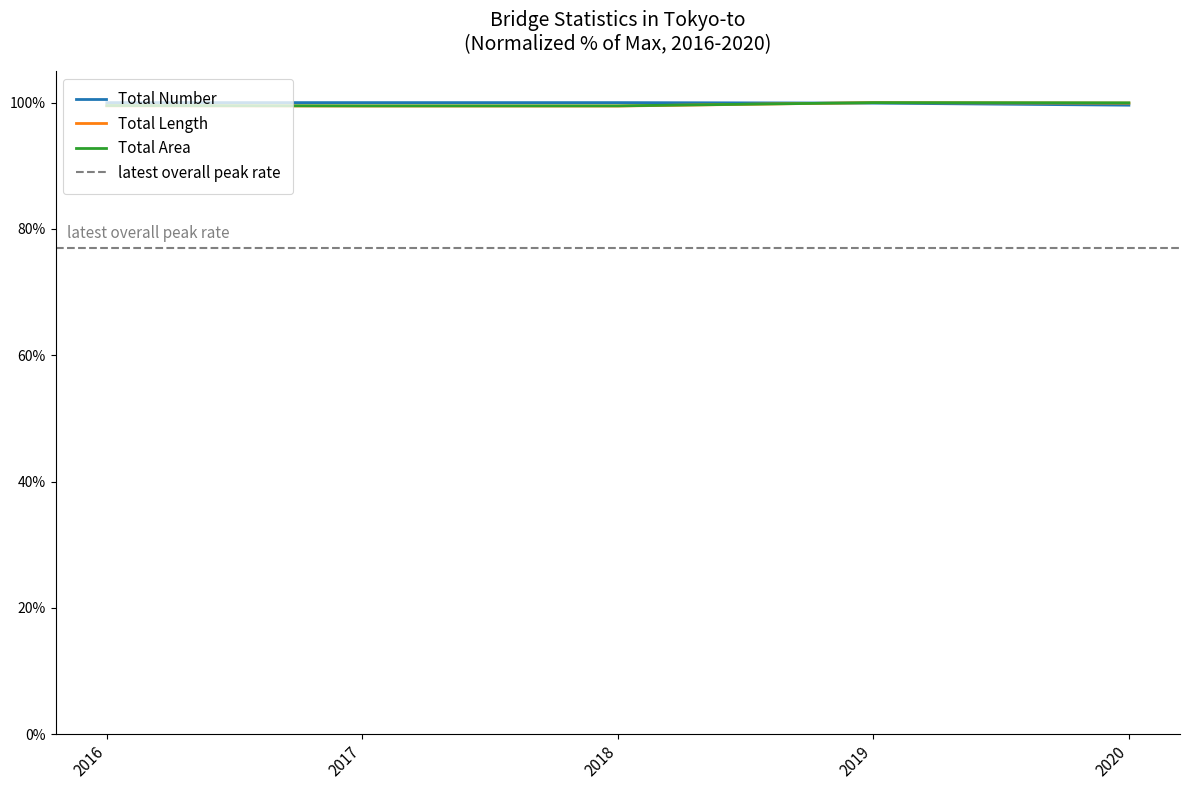

Reading right to left, extract all data points from this chart.

Total Number: 2020=99.6	2019=99.9	2018=100.0	2017=100.0	2016=100.0
Total Length: 2020=99.9	2019=100.0	2018=99.5	2017=99.5	2016=99.5
Total Area: 2020=100.0	2019=100.0	2018=99.5	2017=99.5	2016=99.5